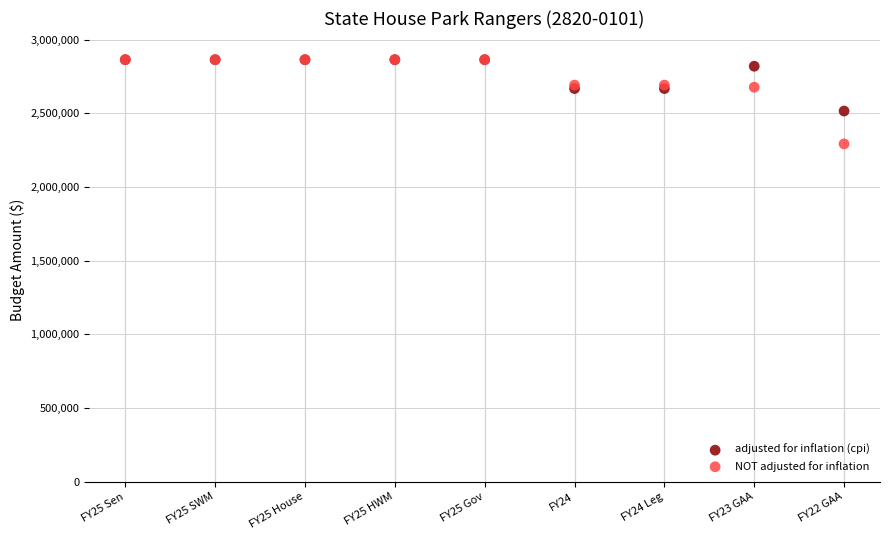

Which series contains the lowest Y value?

NOT adjusted for inflation